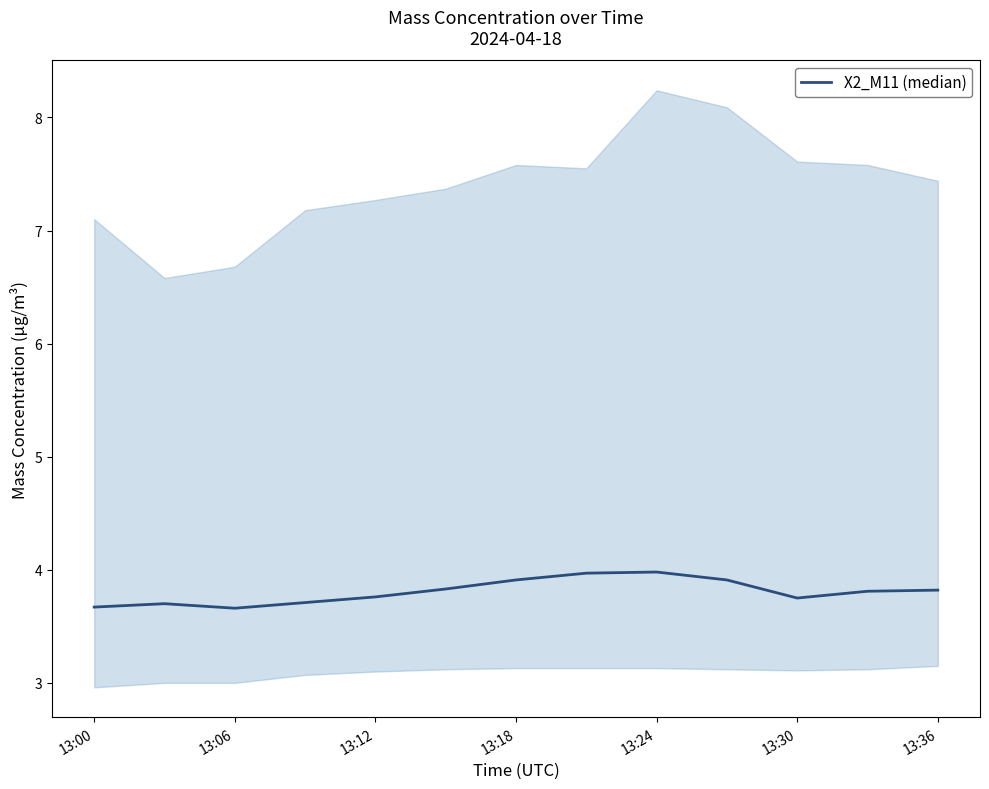

True or false: there are more than 0 points higher than both neighbors.

True